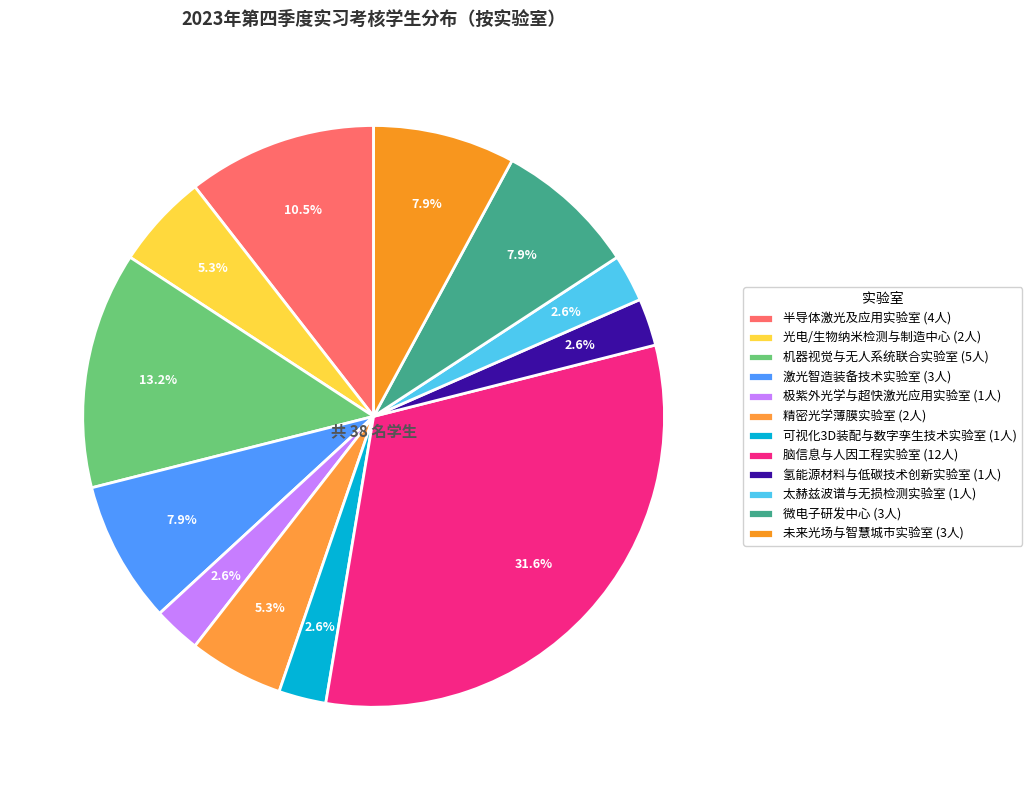

Is it true that 脑信息与人因工程实验室 is 22% of the pie?

False